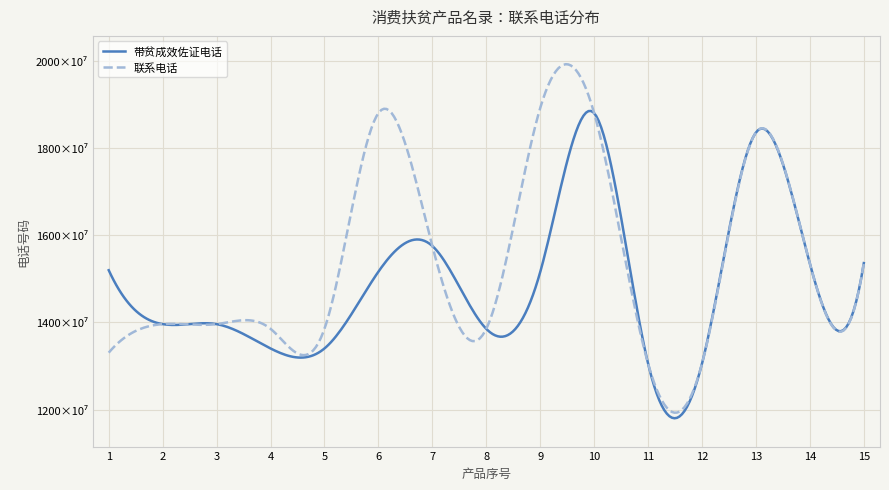

Reading left to right, transcribe all the data shown in this chart.

带贫成效佐证电话: 1=15195303390	2=13959620015	3=13959620015	4=13401854841	5=13401854841	6=15161706675	7=15751144999	8=13851400548	9=15152587511	10=18796587415	11=13056033056	12=13056033056	13=18352322888	14=15345210233	15=15358675892
联系电话: 1=13305231168	2=13959620015	3=13959620015	4=13852378617	5=13852378617	6=18796587415	7=15751144999	8=13851400548	9=18912055388	10=18796587415	11=13056033056	12=13056033056	13=18352322888	14=15345210233	15=15358675892